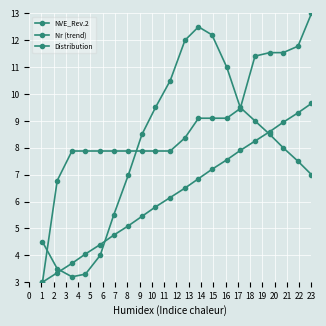

What is the maximum value for Distribution?

12.5